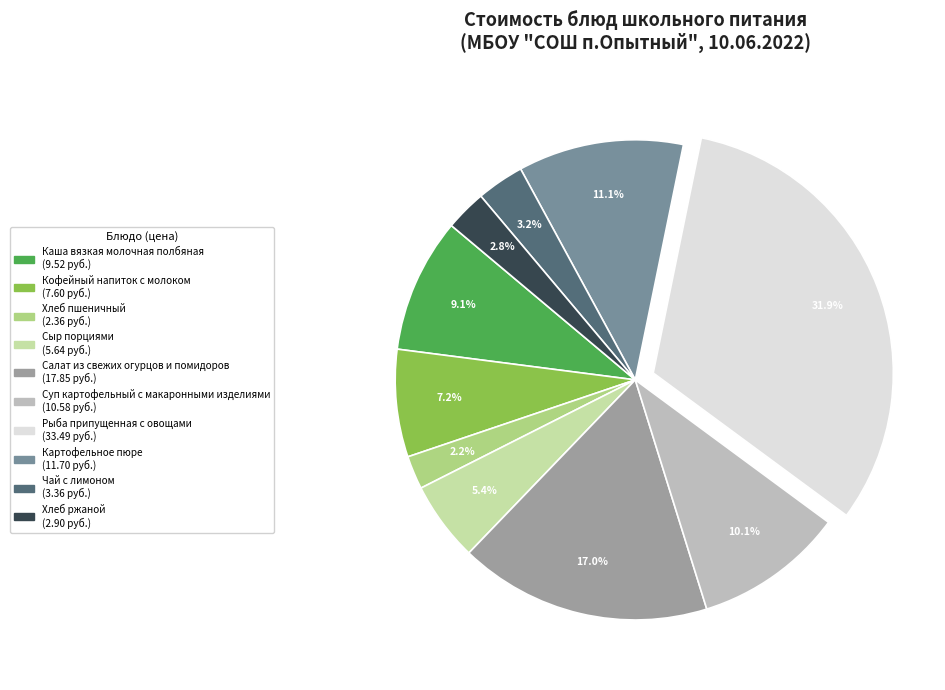

What is the ratio of the value at Хлеб пшеничный to the value at Салат из свежих огурцов и помидоров?

0.1